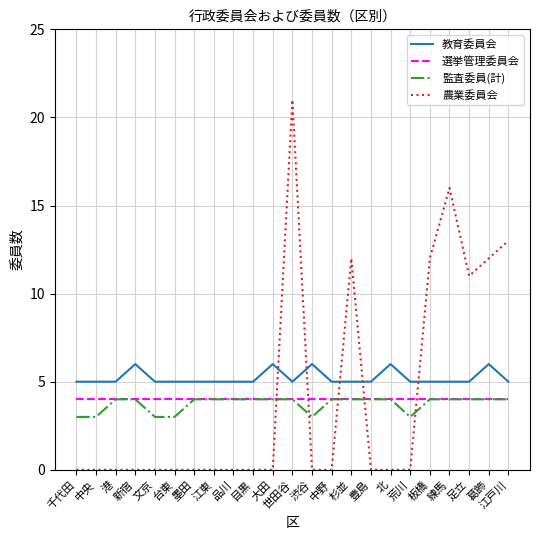

True or false: 教育委員会 and 監査委員(計) intersect in this chart.

False